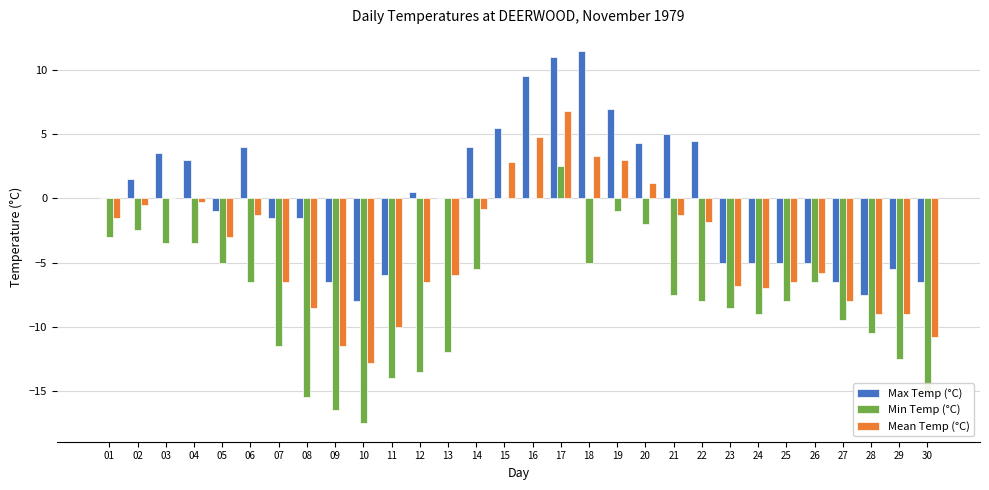

At which category is the sum across all series the highest?

17